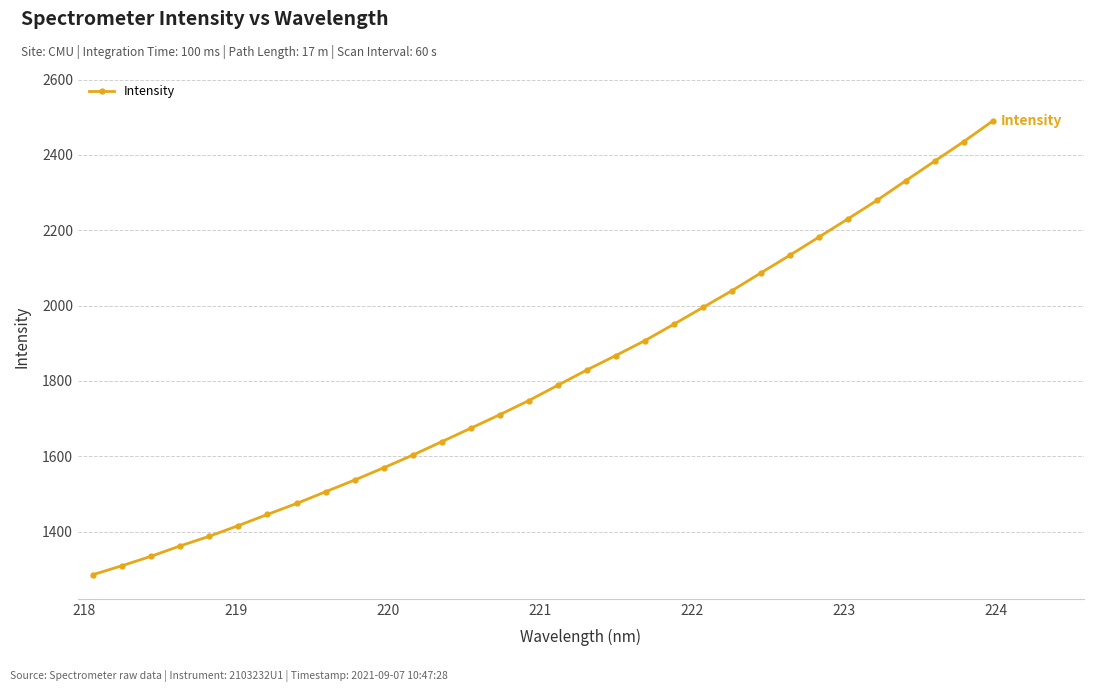

What is the minimum value shown in the chart?

1285.7